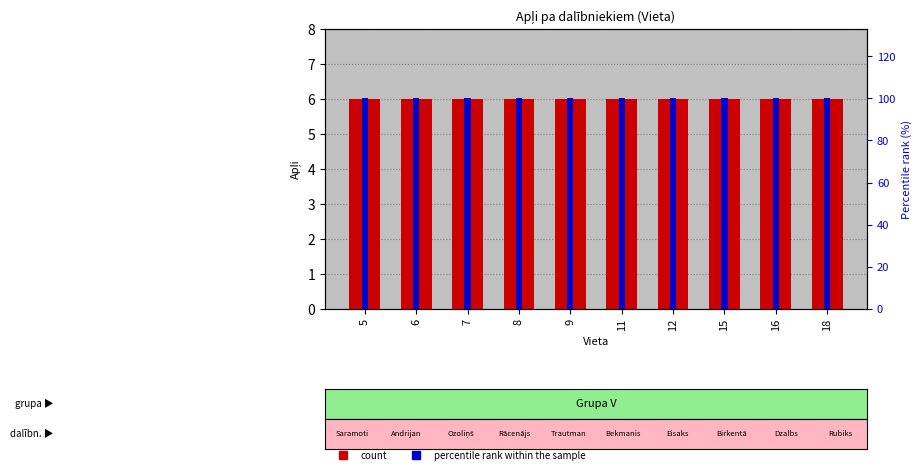

Is it true that Apļi (count) equals 6 at 8?

True